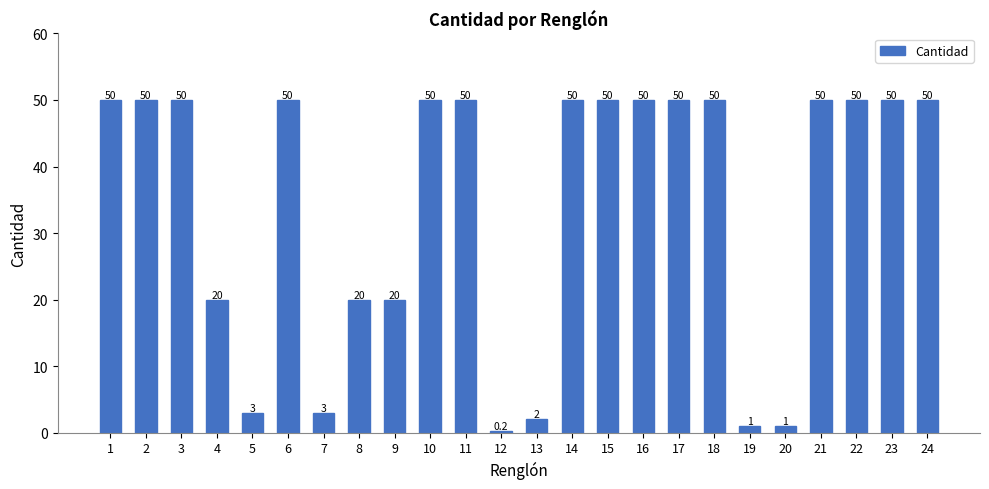

What is the value of the 17th bar from the left?

50.0